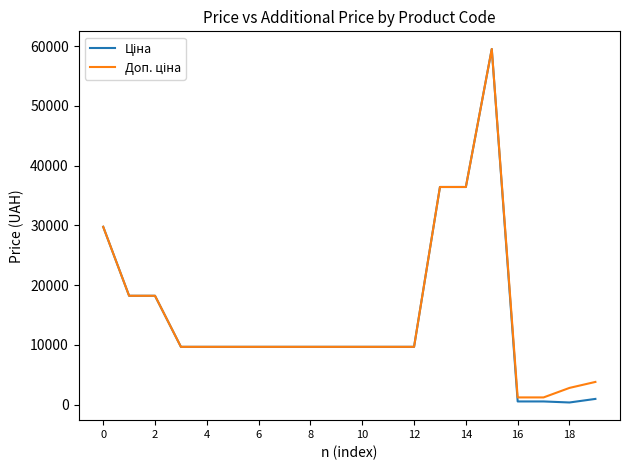

What is the maximum value shown in the chart?

59523.0